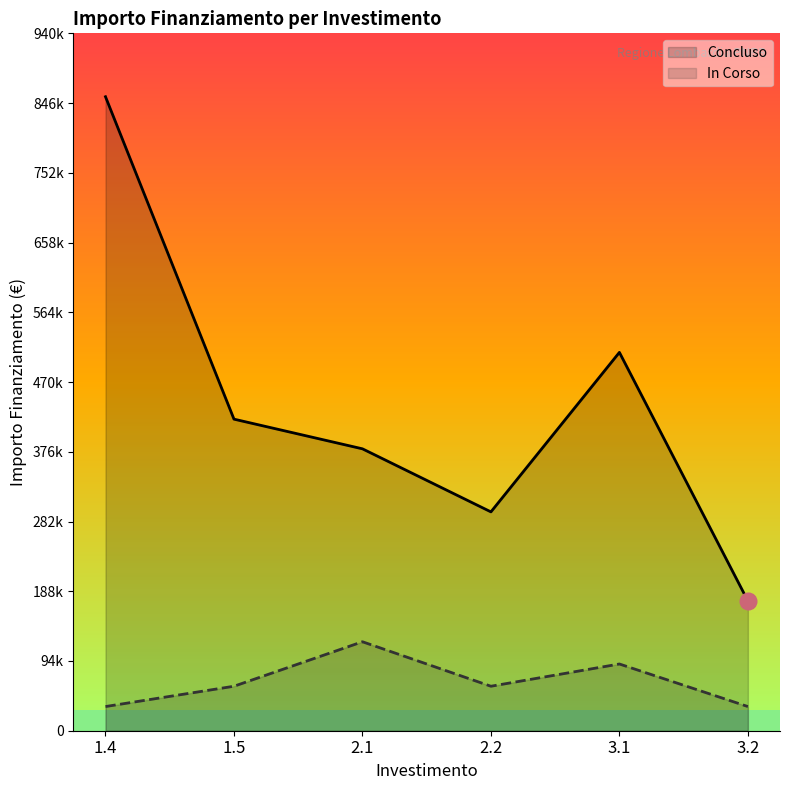

Read the In Corso value at 2.2, to the nearest 100.

60000